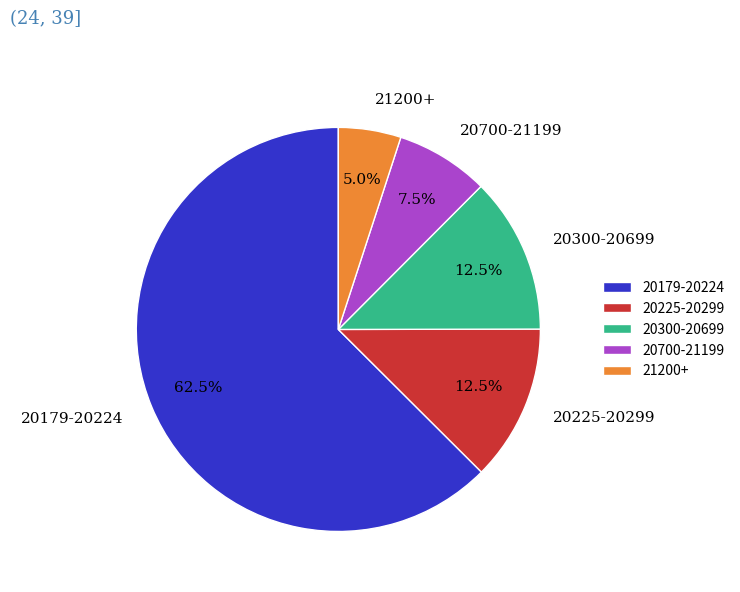

Is 20225-20299 the majority of the pie?

No